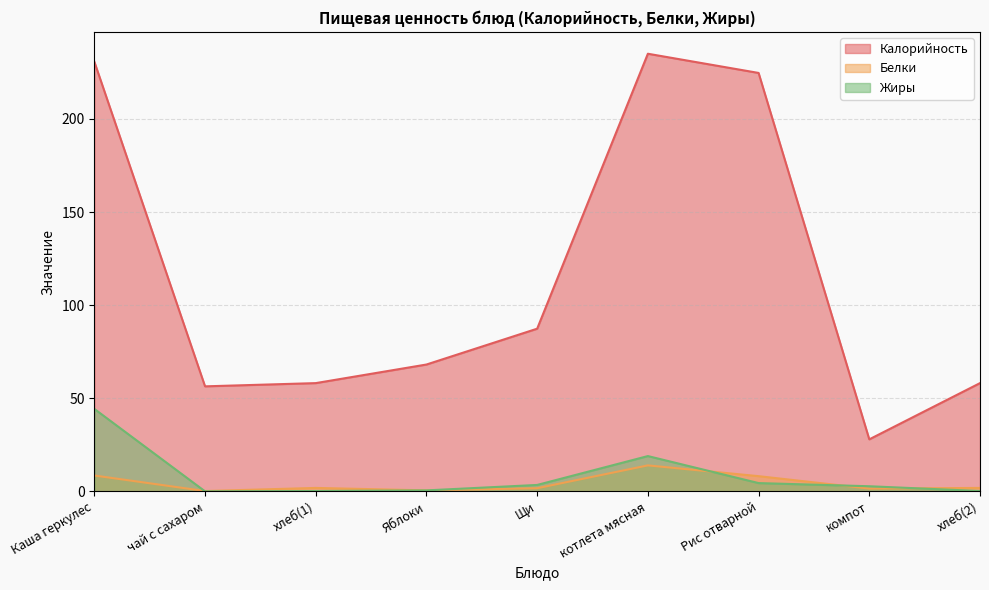

List the series in order of their peak value, lowest first.

Белки, Жиры, Калорийность